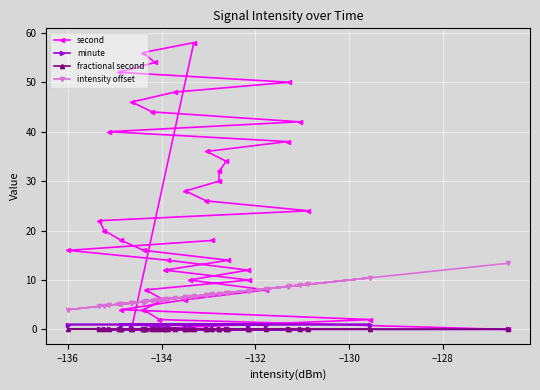

Which series has the widest spread of values?

second